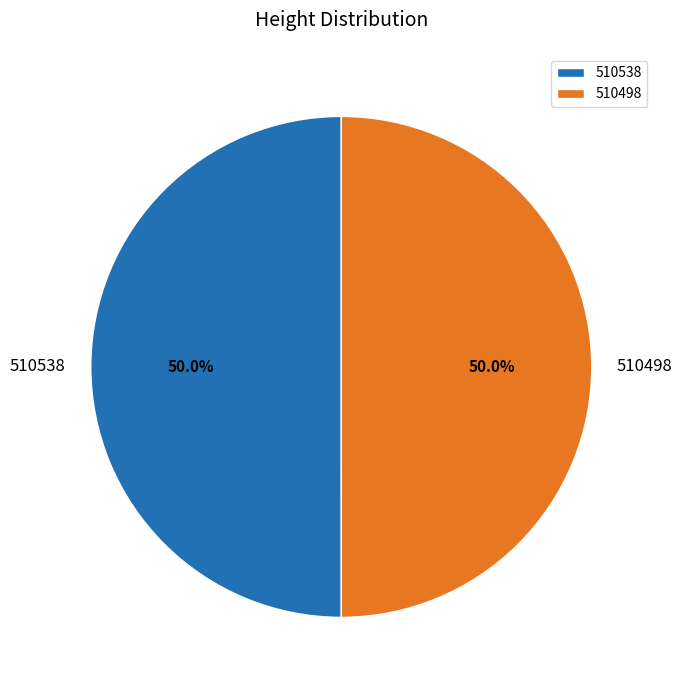

What percentage is NOT represented by 510538?

50.0%